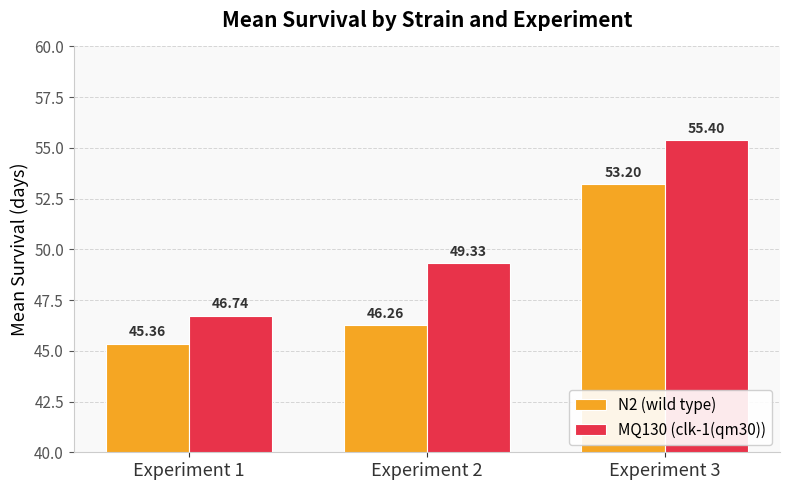

What are all the series names shown in the legend?

N2 (wild type), MQ130 (clk-1(qm30))